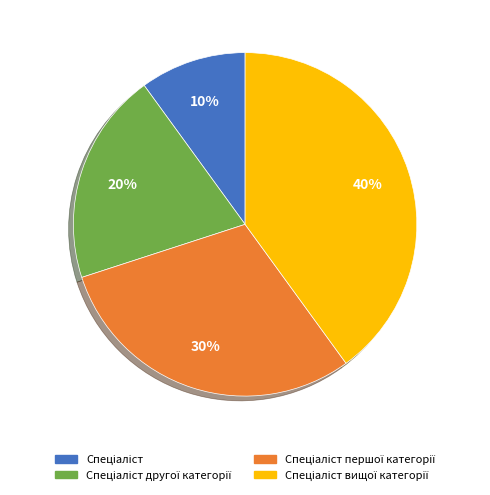

To the nearest percent, what is the difference between the largest and smallest slice percentages?

30%